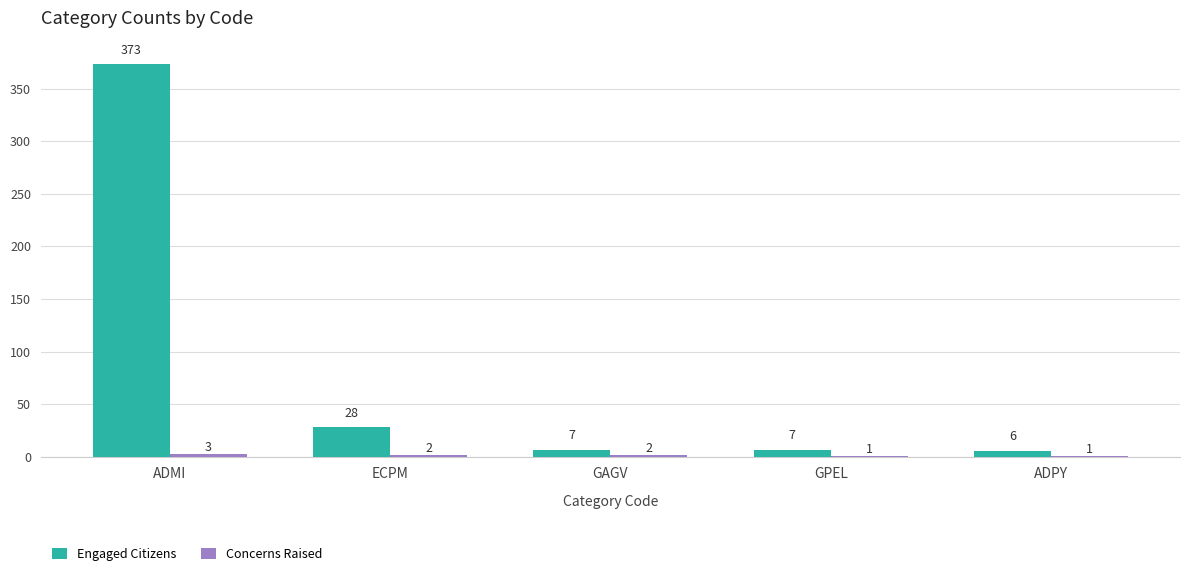

What is the maximum value shown in the chart?

373